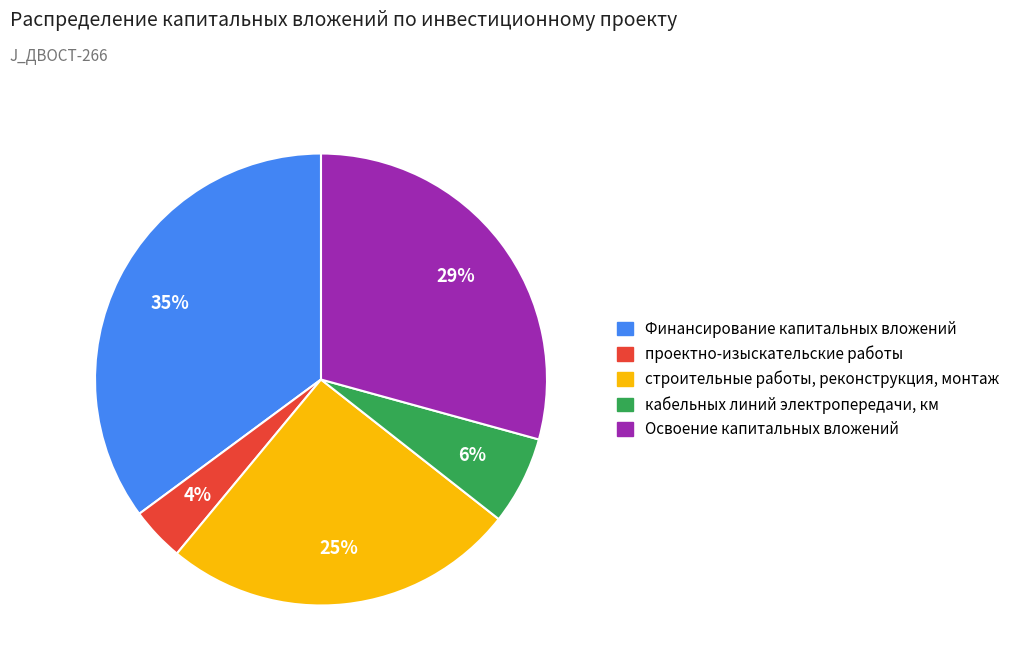

Combined, do проектно-изыскательские работы and Освоение капитальных вложений account for over 50%?

No